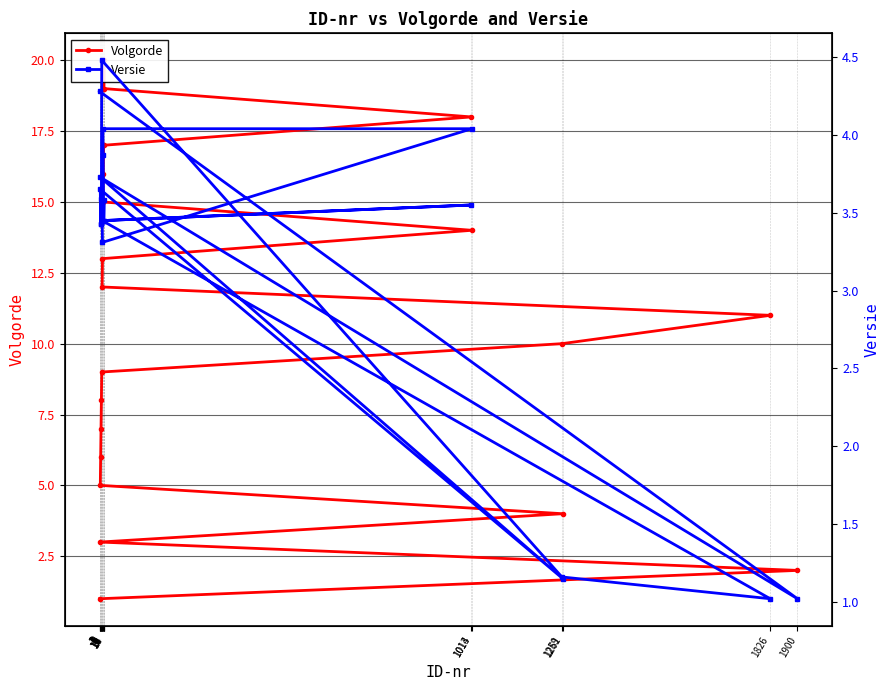

True or false: Volgorde has a value of 0.8 at 1900.

False